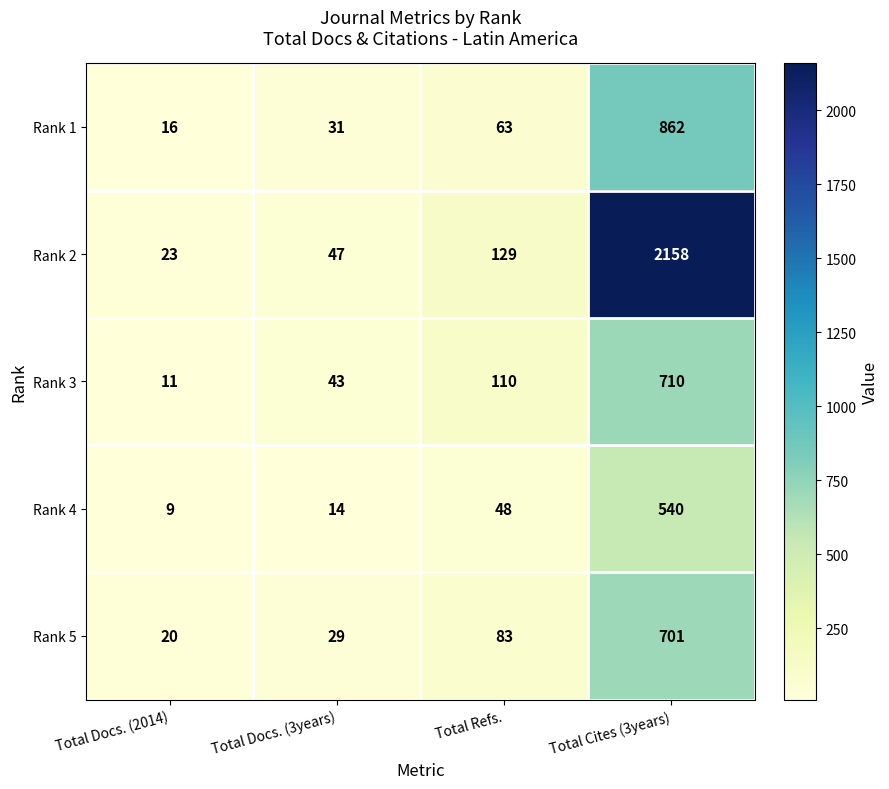

True or false: Rank 5 has a value of 83 at Total Refs..

True